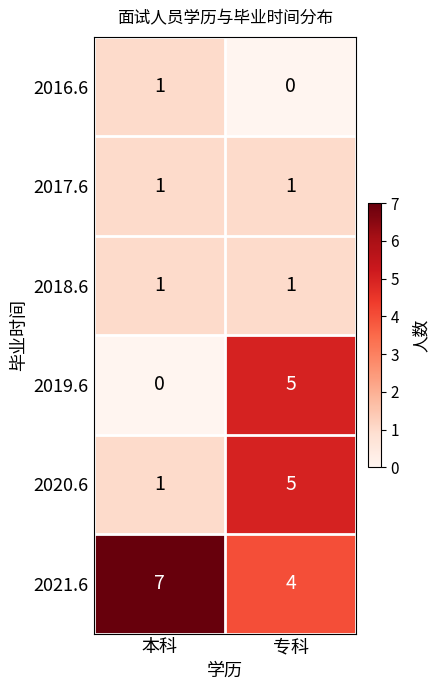

Which series has the widest spread of values?

2019.6